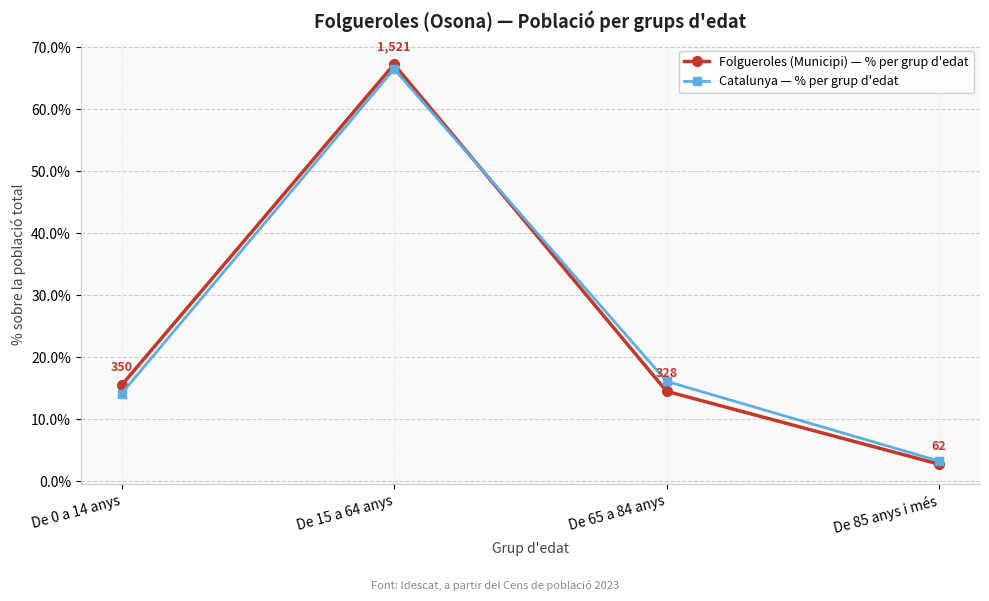

How many interior local peaks does the Catalunya — % per grup d'edat series have?

1